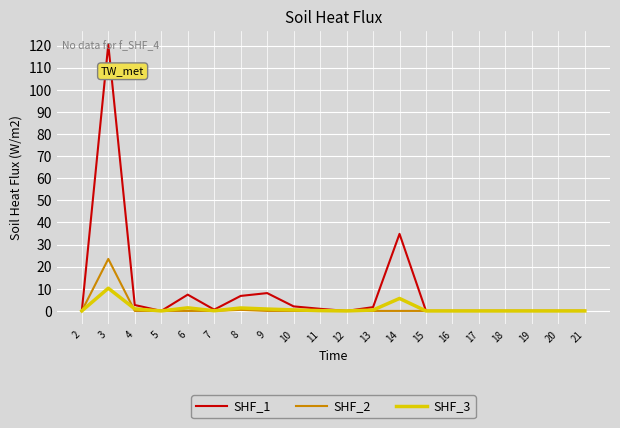

What is the sum of the SHF_2 values at 13 and 3?

23.5